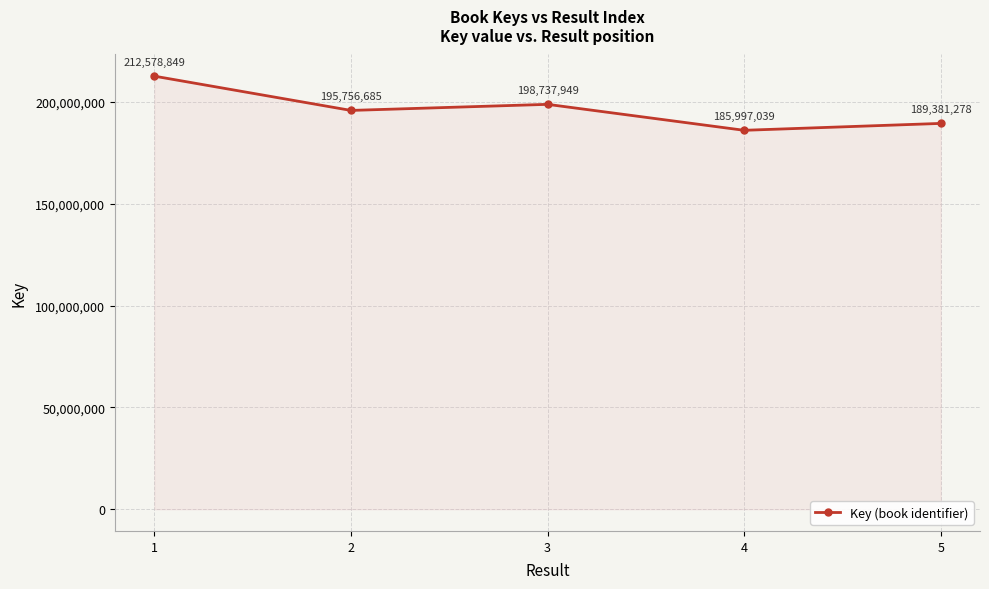

Where is the first local minimum?

2